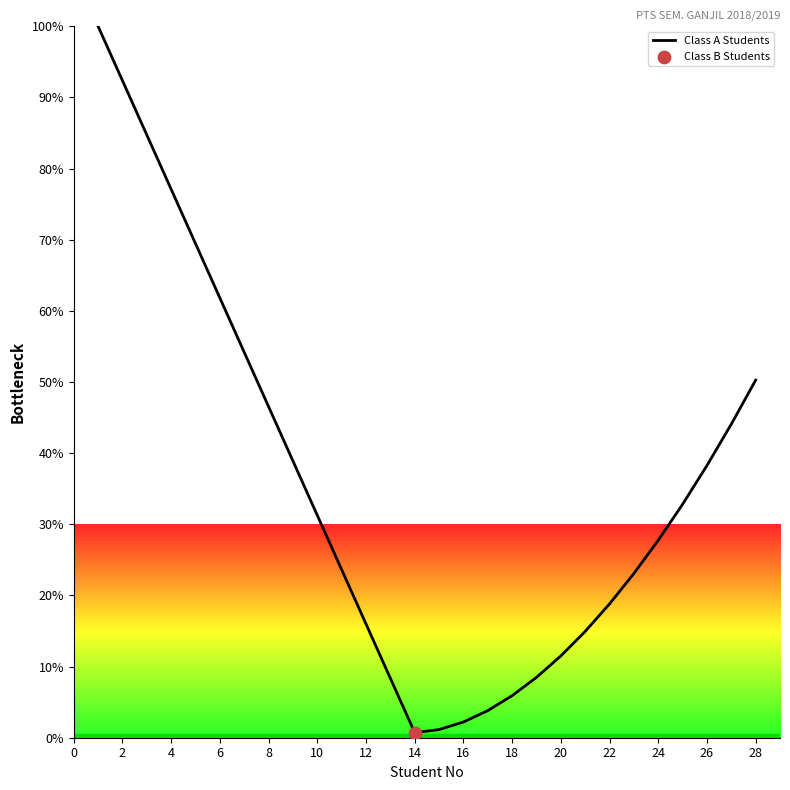

What is the greatest value displayed?

100.0